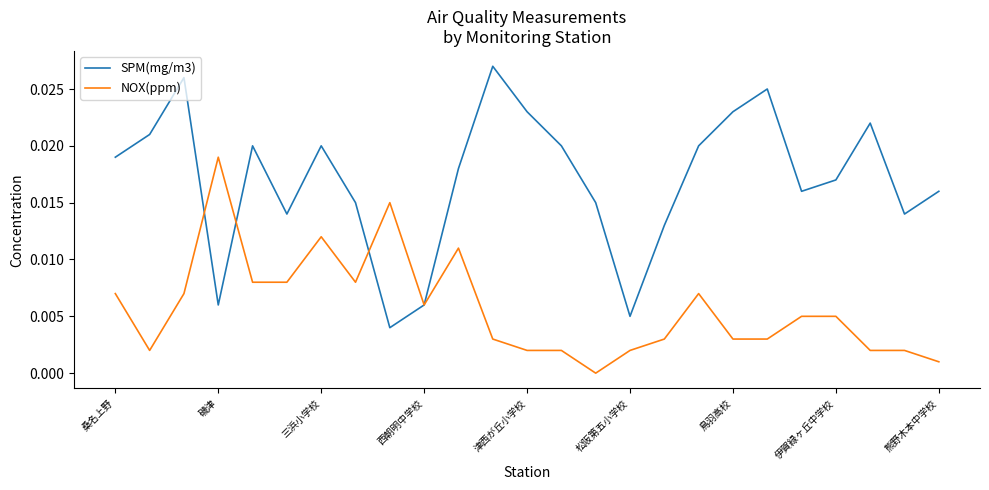

Which series has the largest range (max minus min)?

SPM(mg/m3)